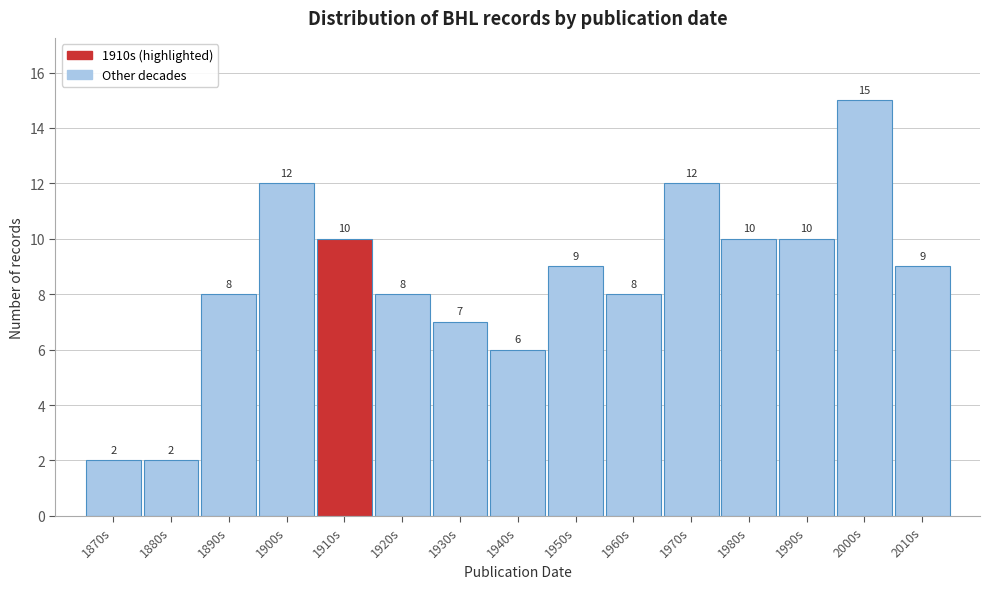

Reading right to left, list all the values displayed in this chart.

2010s=9	2000s=15	1990s=10	1980s=10	1970s=12	1960s=8	1950s=9	1940s=6	1930s=7	1920s=8	1910s=10	1900s=12	1890s=8	1880s=2	1870s=2